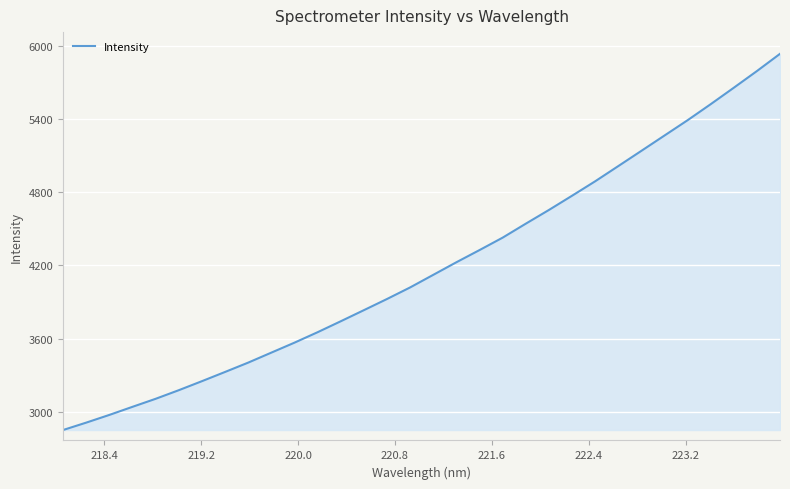

What is the minimum value shown in the chart?

2850.7